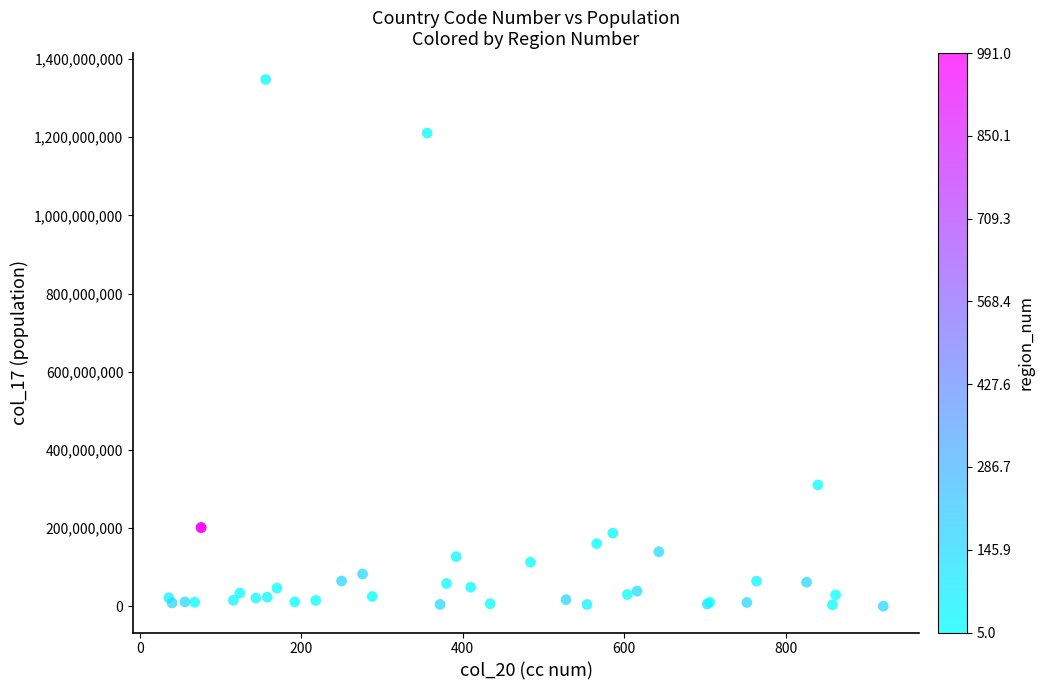

What Y value in the scatter plot is closest to 673965957?

310387771